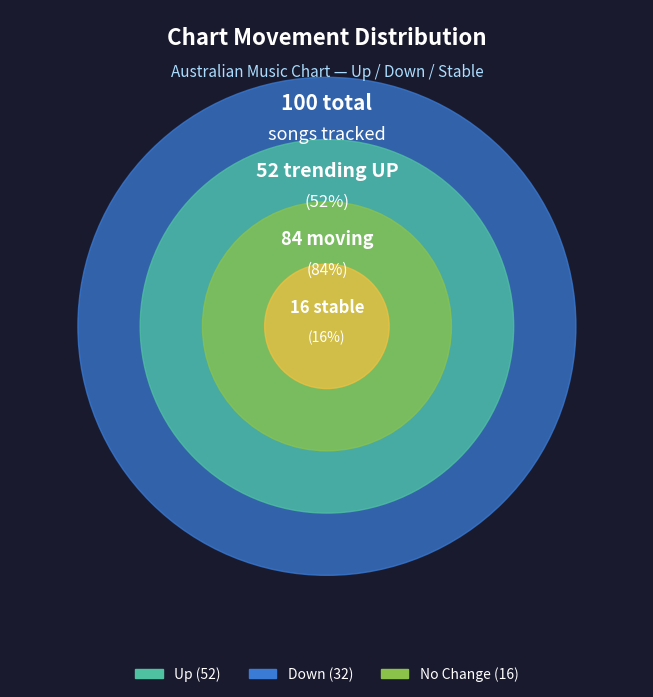

Does up represent more than half of the total?

Yes